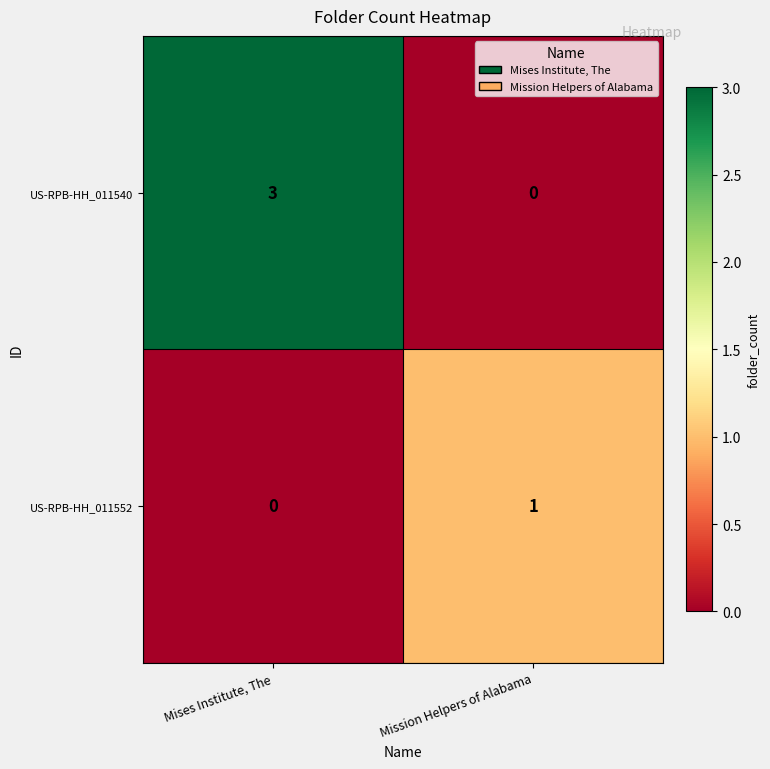

How many values in the US-RPB-HH_011540 series are below 3?

1